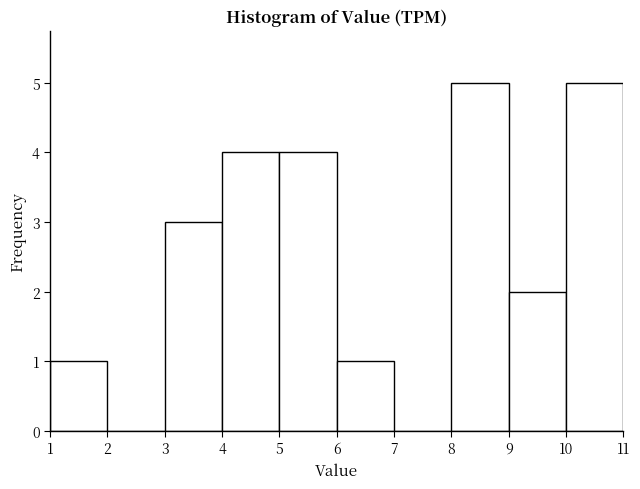

Reading left to right, list every bar in this chart as the range it spans on the x-axis followed by its height. The values are not printed on the chart, so give them approximately, as read against the axis.

1 to 2: 1
2 to 3: 0
3 to 4: 3
4 to 5: 4
5 to 6: 4
6 to 7: 1
7 to 8: 0
8 to 9: 5
9 to 10: 2
10 to 11: 5